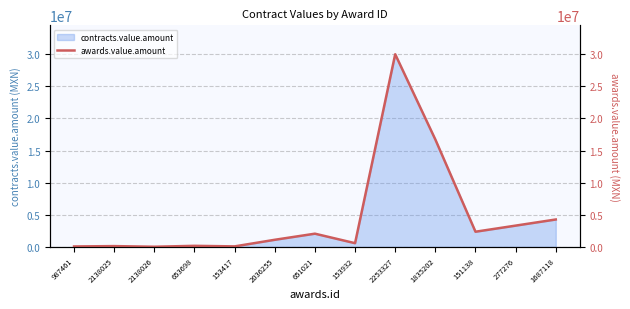

What position from the right is 277276?

2